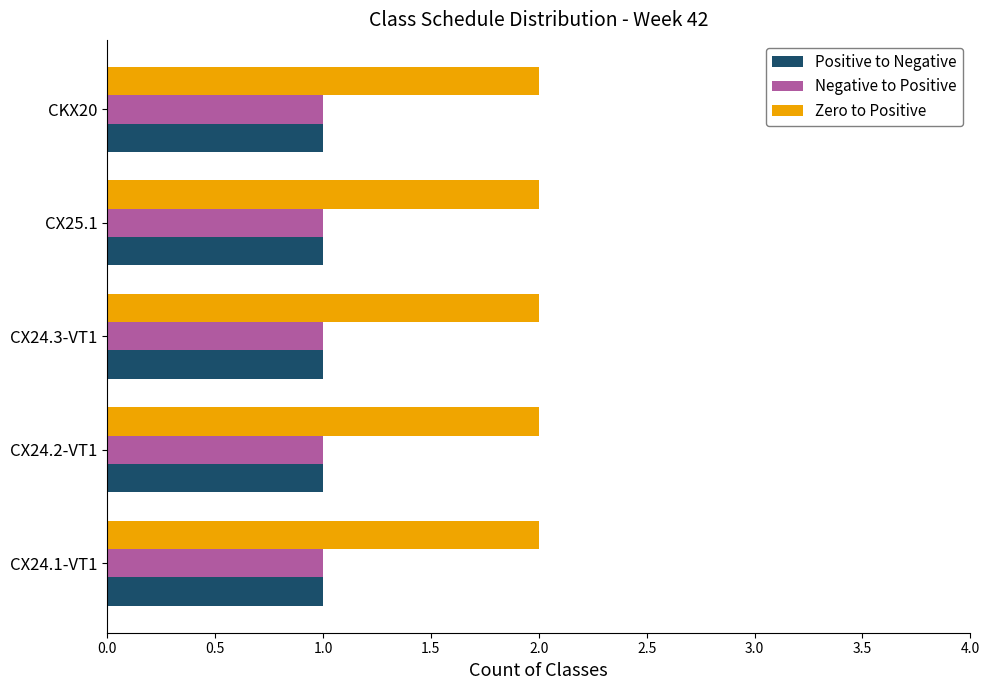

What is the sum of all Negative to Positive values?

5